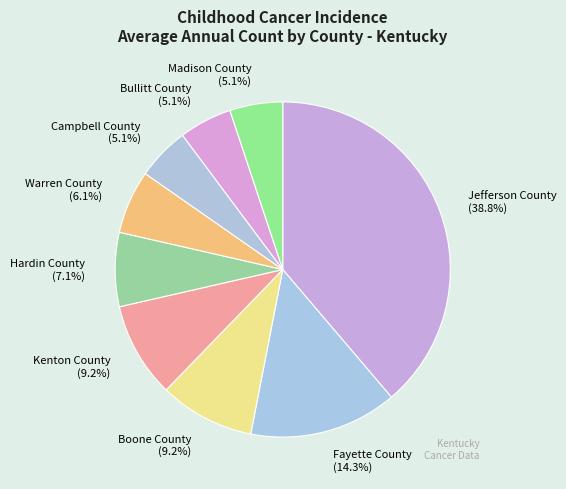

What percentage is the Boone County slice, to the nearest percent?

9%